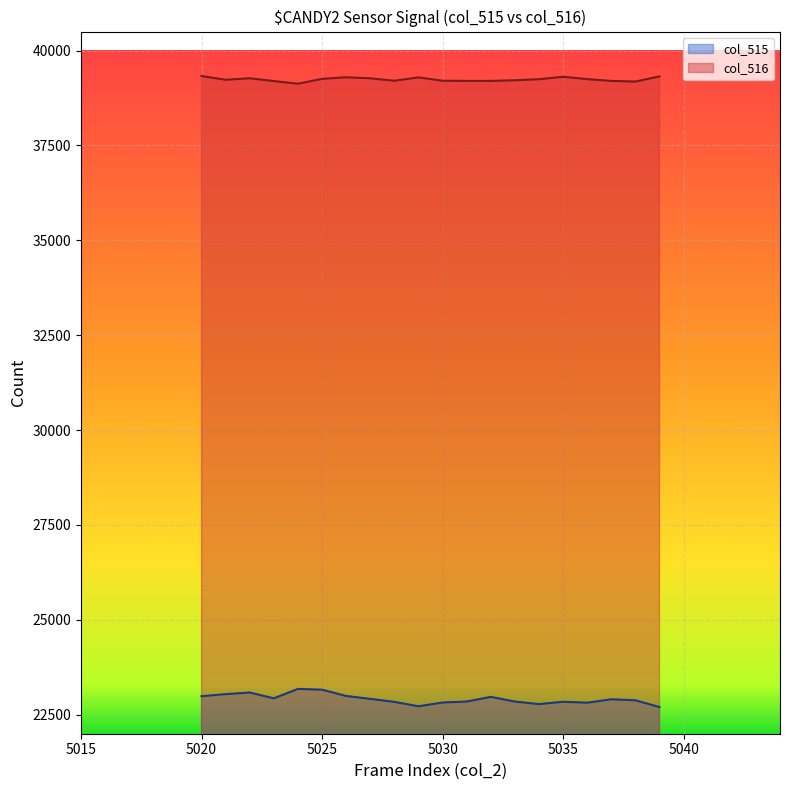

True or false: col_516 has more than 2 points higher than both neighbors.

True